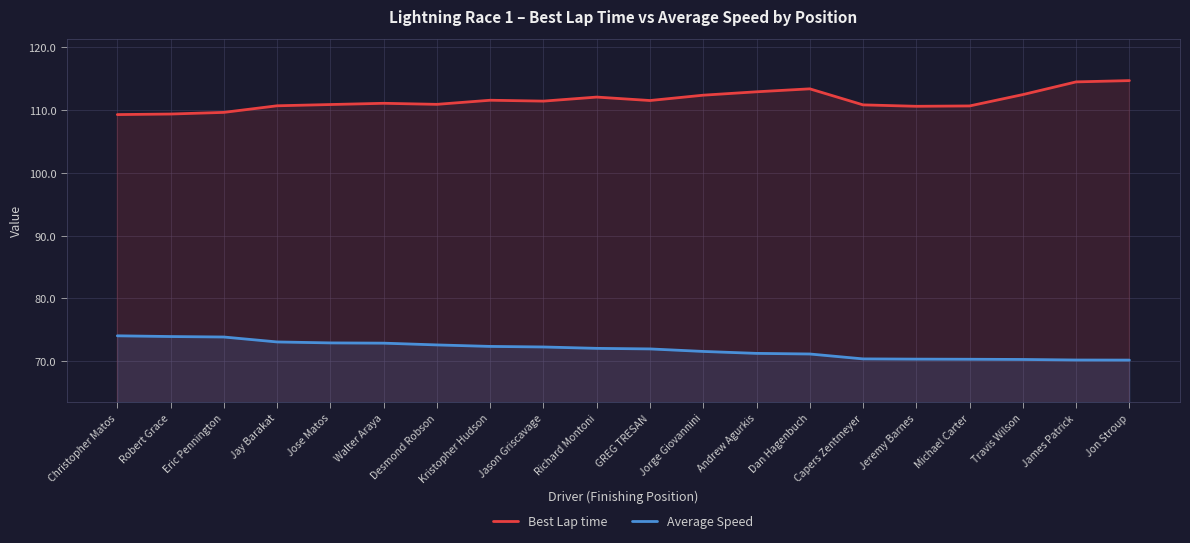

At which category is the sum across all series the highest?

Jon Stroup